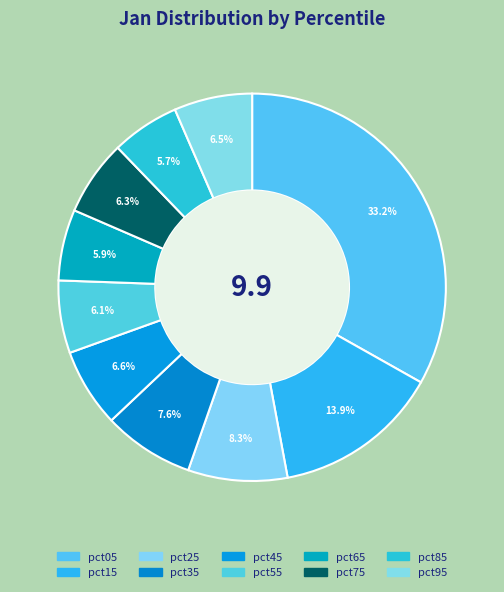

Which category has the biggest portion of the pie?

pct05